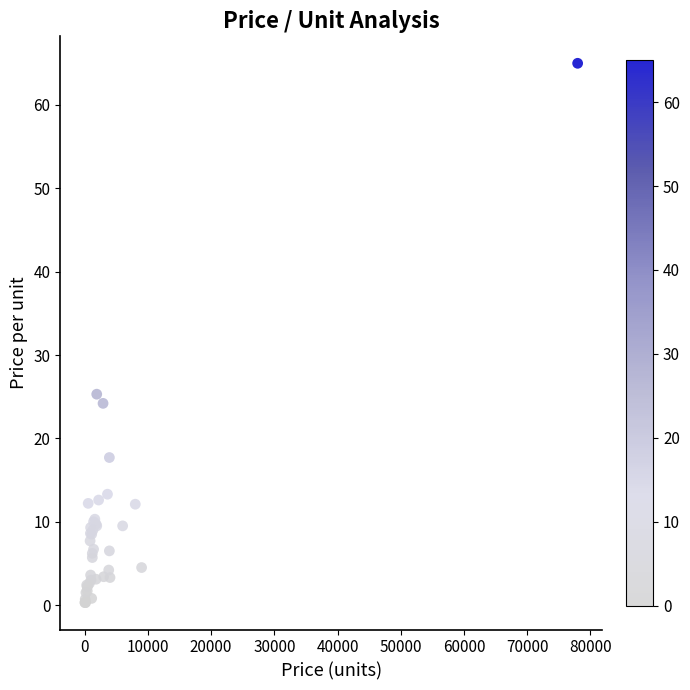

What Y value in the scatter plot is closest to 32?

25.3